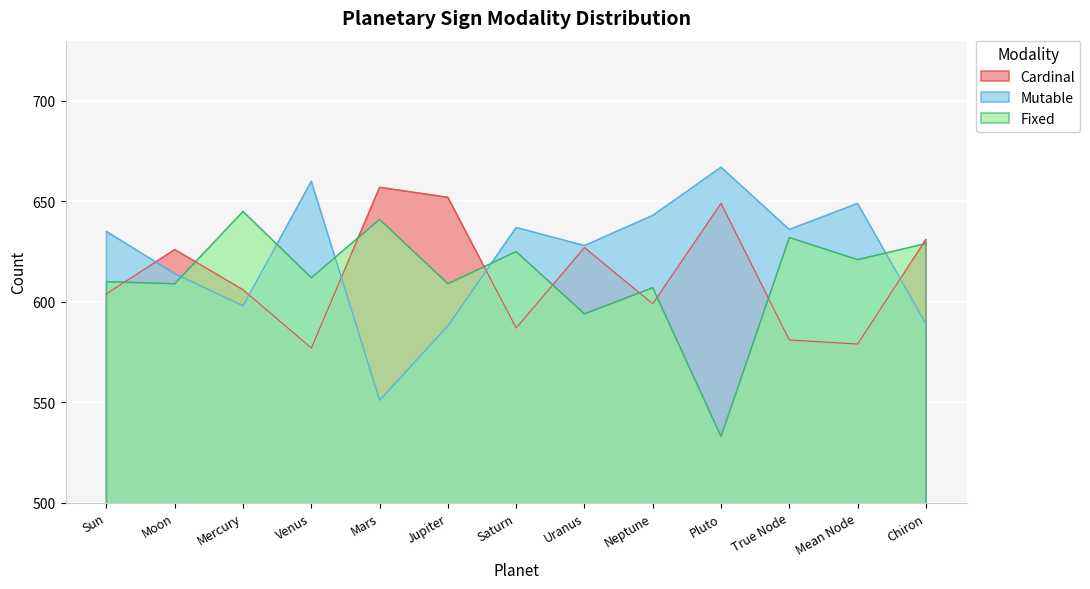

What are all the series names shown in the legend?

Cardinal, Mutable, Fixed